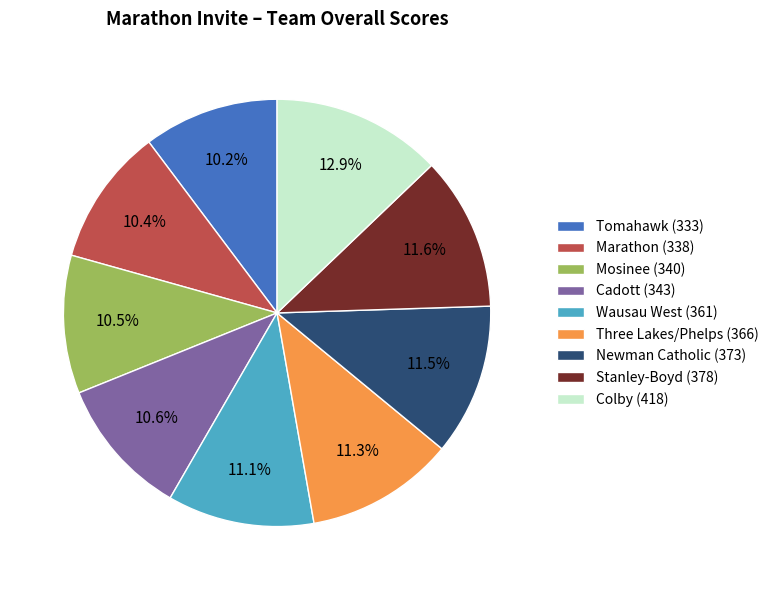

To the nearest percent, what portion does Tomahawk represent?

10%